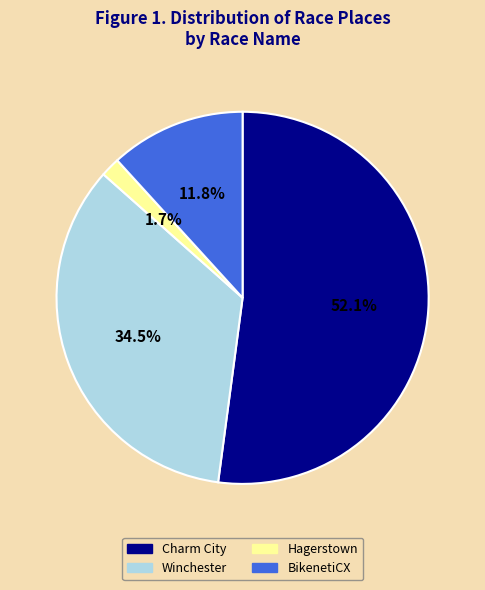

Is there a majority slice in this chart?

Yes